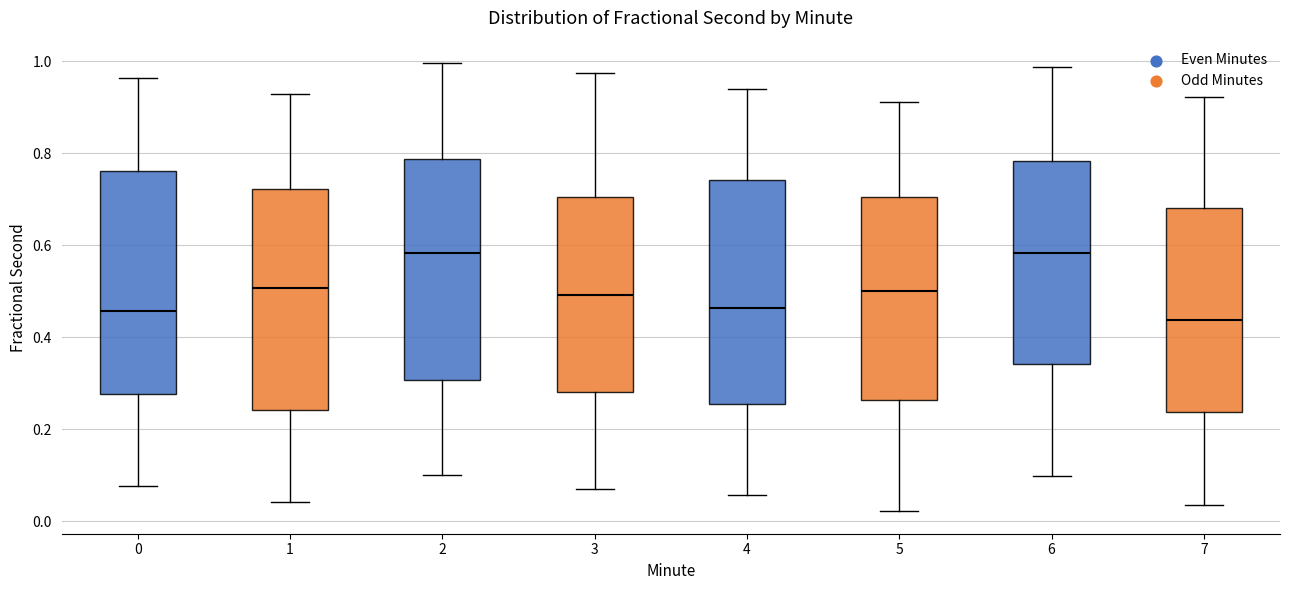

Reading left to right, transcribe this box plot: for each box, give where its median line is, the range the box spans, and where its two whiskers end, as read against the y-axis. The values are not printed on the chart, so give them approximately, as read against the axis.

0: median 0.46, box 0.28 to 0.76, whiskers 0.08 to 0.96
1: median 0.50, box 0.24 to 0.72, whiskers 0.04 to 0.92
2: median 0.58, box 0.30 to 0.78, whiskers 0.10 to 1.00
3: median 0.50, box 0.28 to 0.70, whiskers 0.06 to 0.98
4: median 0.46, box 0.26 to 0.74, whiskers 0.06 to 0.94
5: median 0.50, box 0.26 to 0.70, whiskers 0.02 to 0.92
6: median 0.58, box 0.34 to 0.78, whiskers 0.10 to 0.98
7: median 0.44, box 0.24 to 0.68, whiskers 0.04 to 0.92